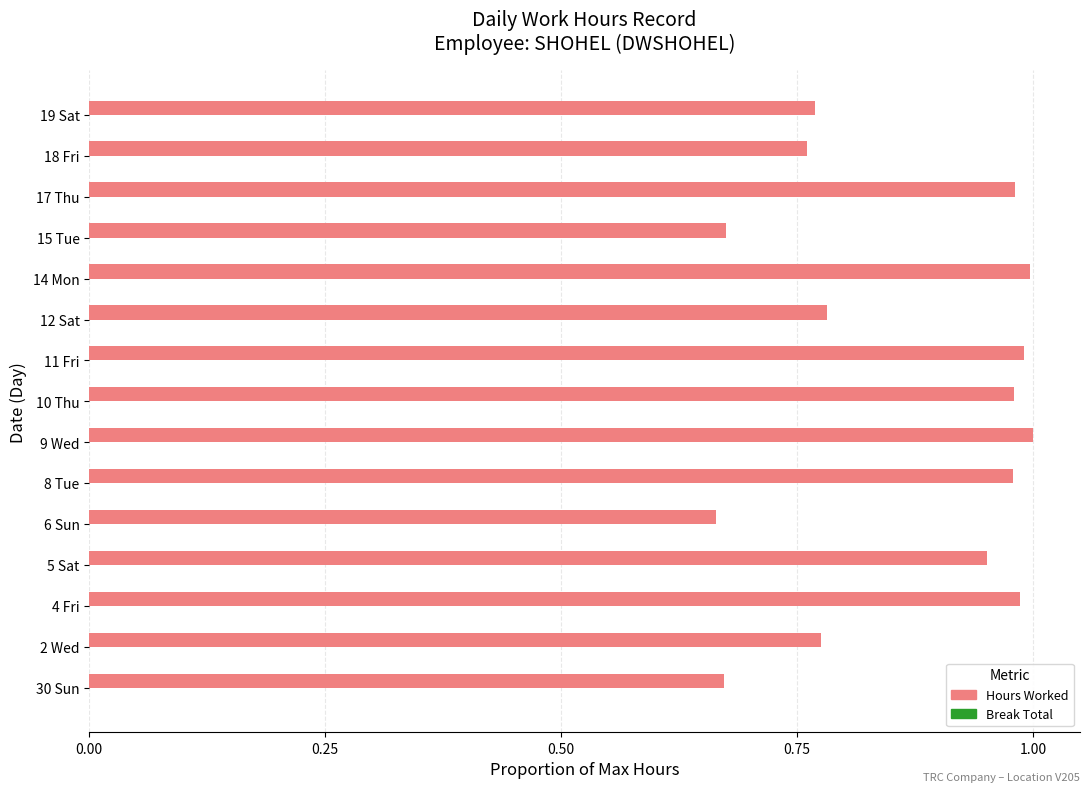

Between 9 Wed and 19 Sat, which is larger?

9 Wed